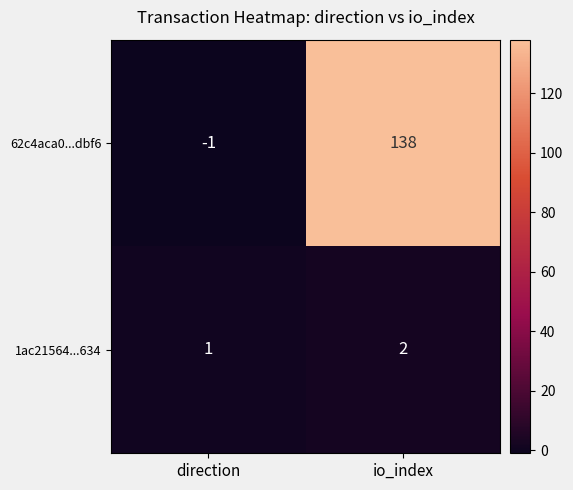

Which series has the largest total across all categories?

62c4aca0...dbf6